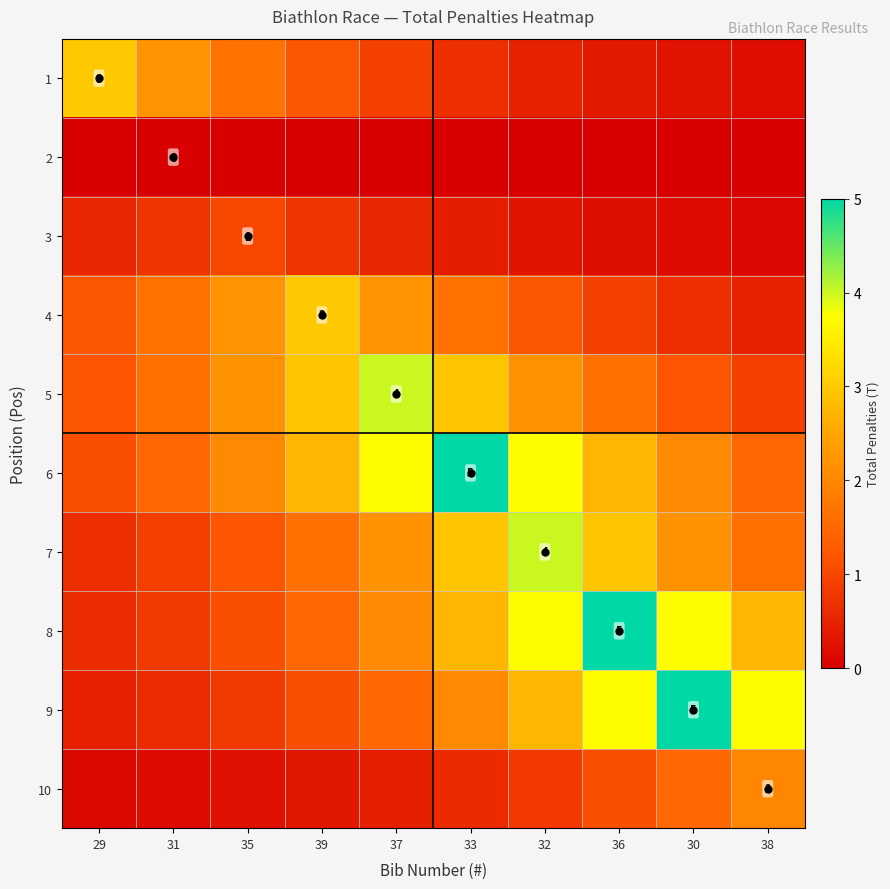

Where does the 8 series first go above 2?

37